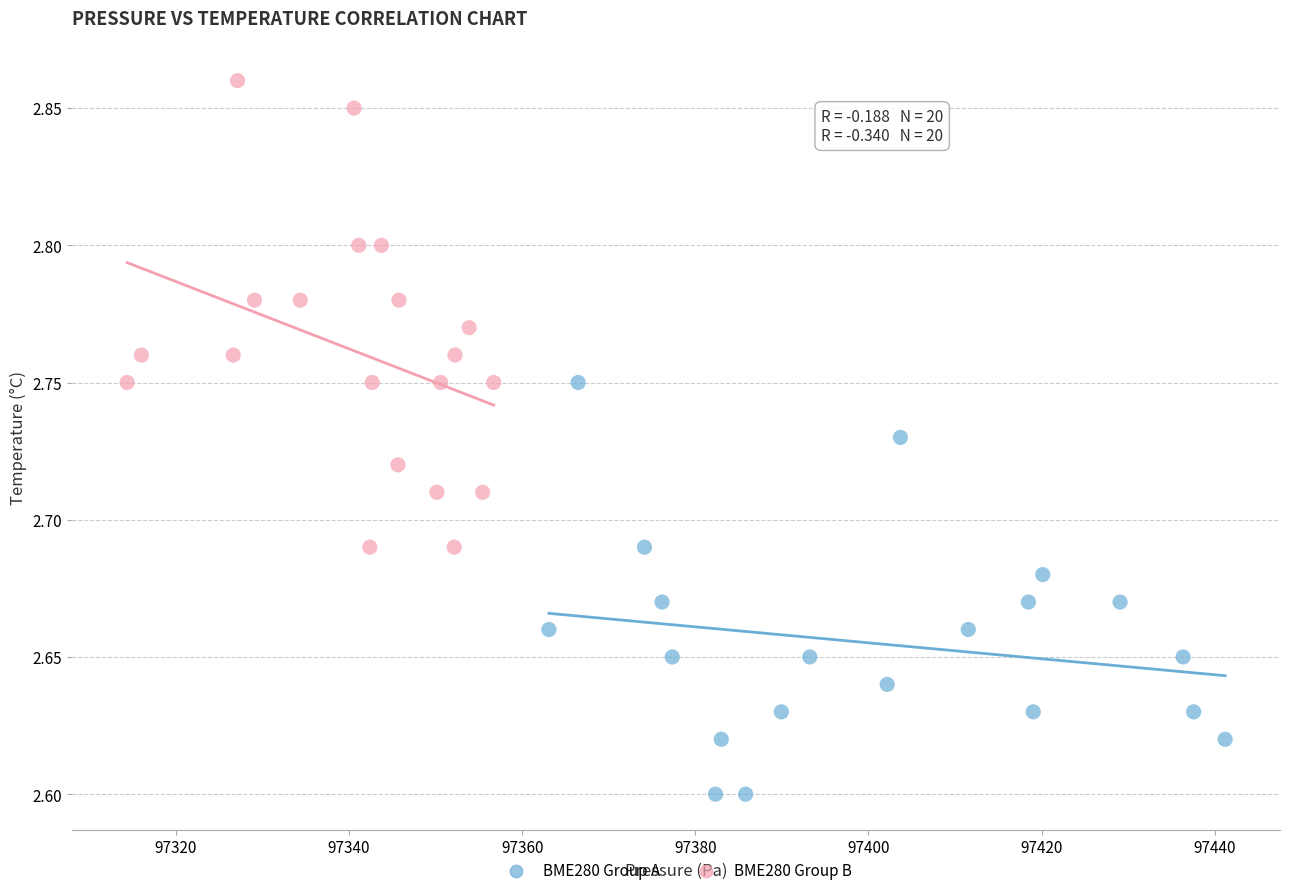

Which series contains the lowest Y value?

BME280 Group A